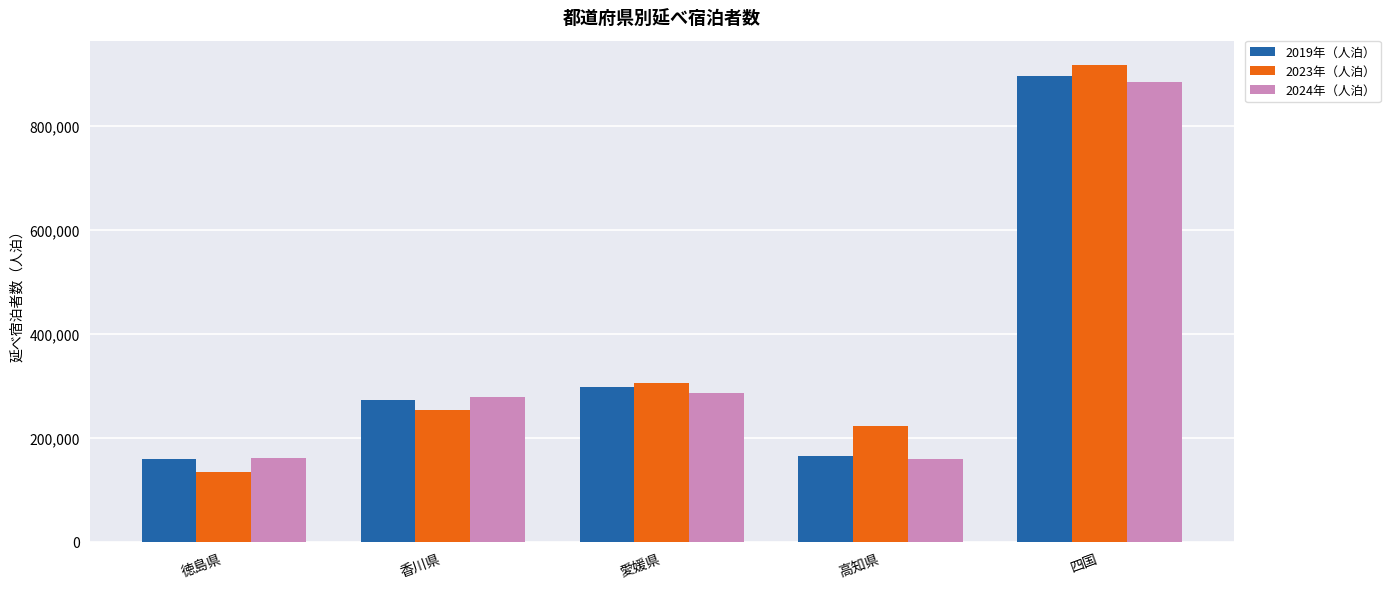

What is the greatest value displayed?

918350